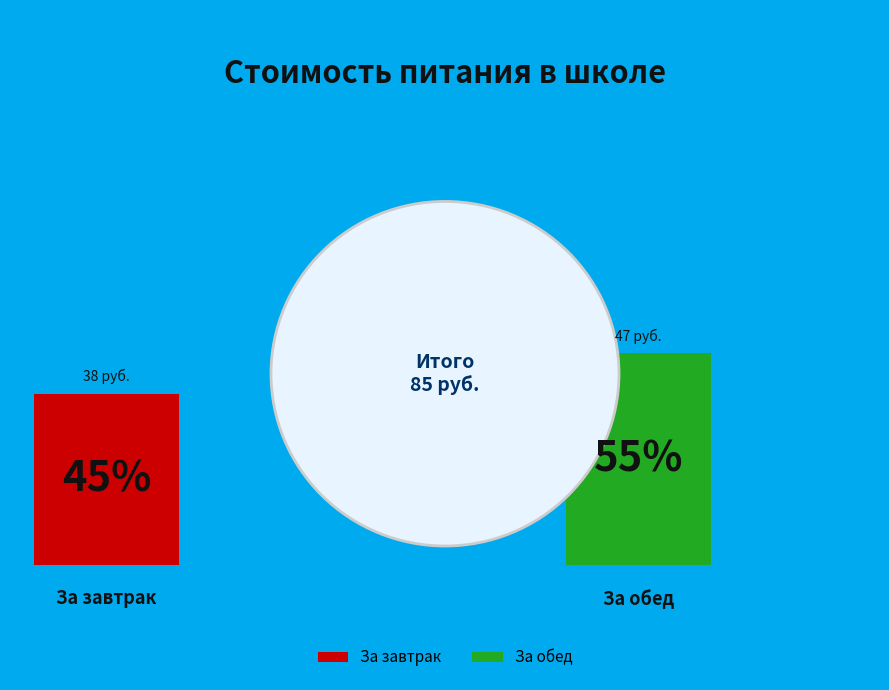

What is the majority slice?

За обед